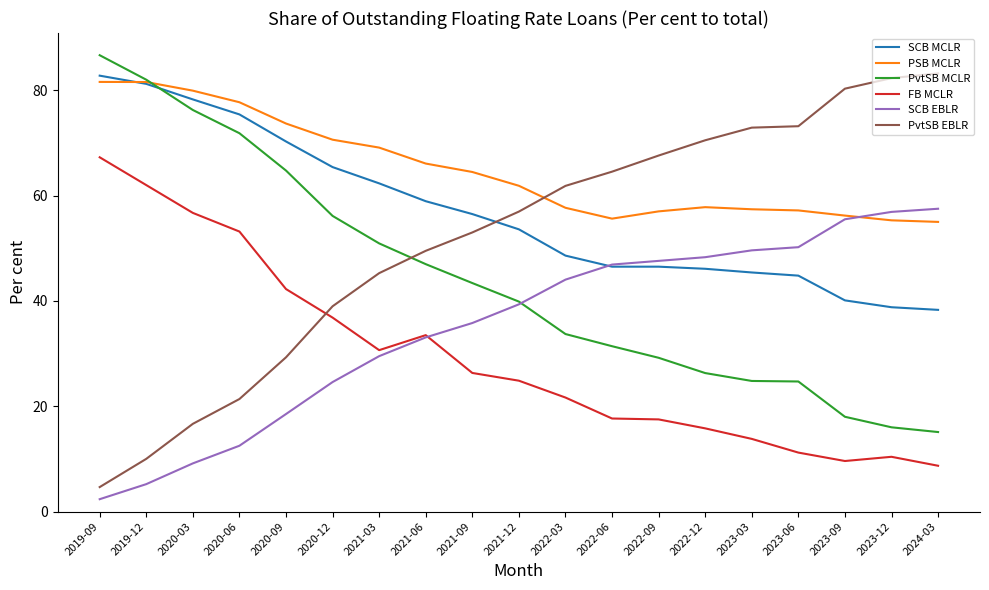

At which label does PvtSB EBLR reach its minimum?

2019-09